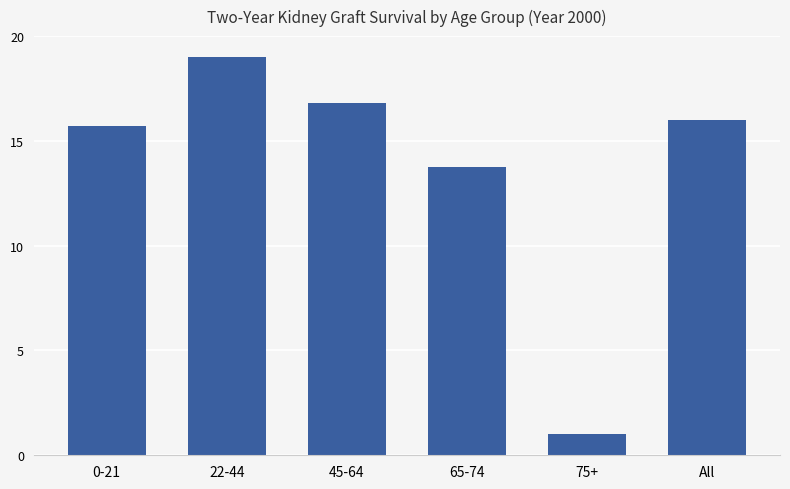

Does the chart contain stacked bars?

No